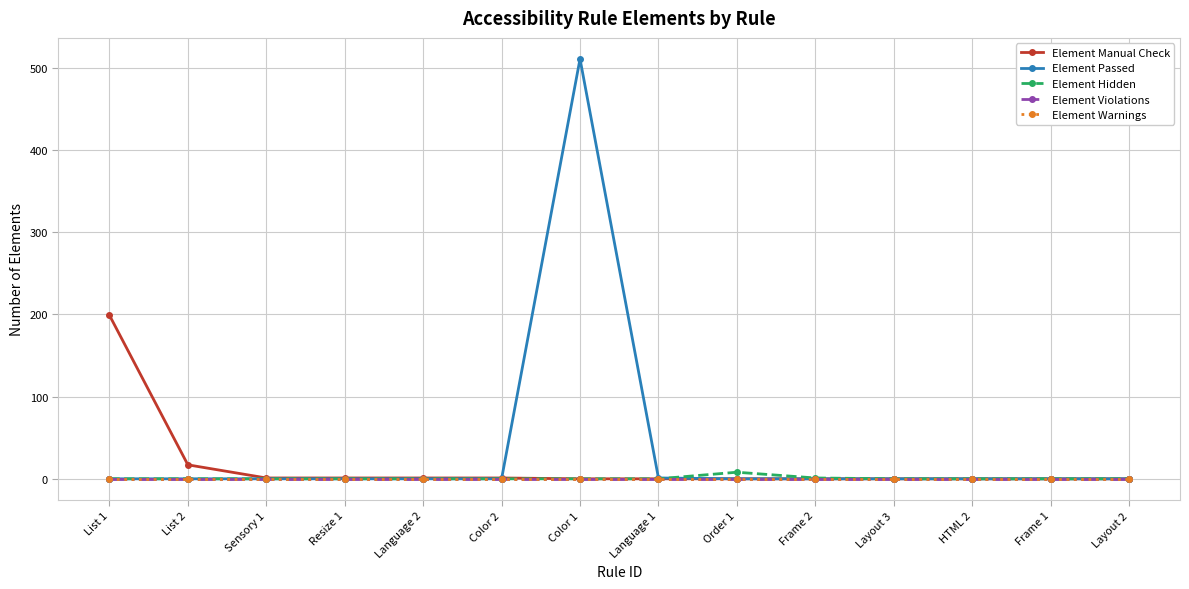

List the series in order of their peak value, lowest first.

Element Violations, Element Warnings, Element Hidden, Element Manual Check, Element Passed